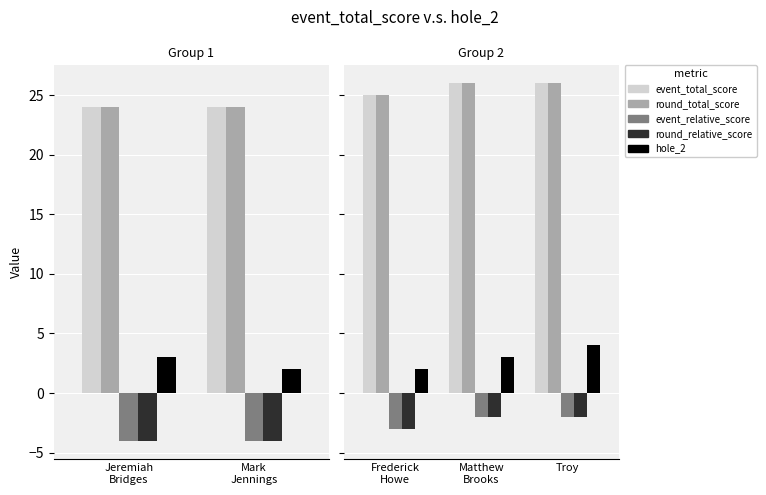

Is it true that round_total_score equals 35 at Frederick Howe?

False